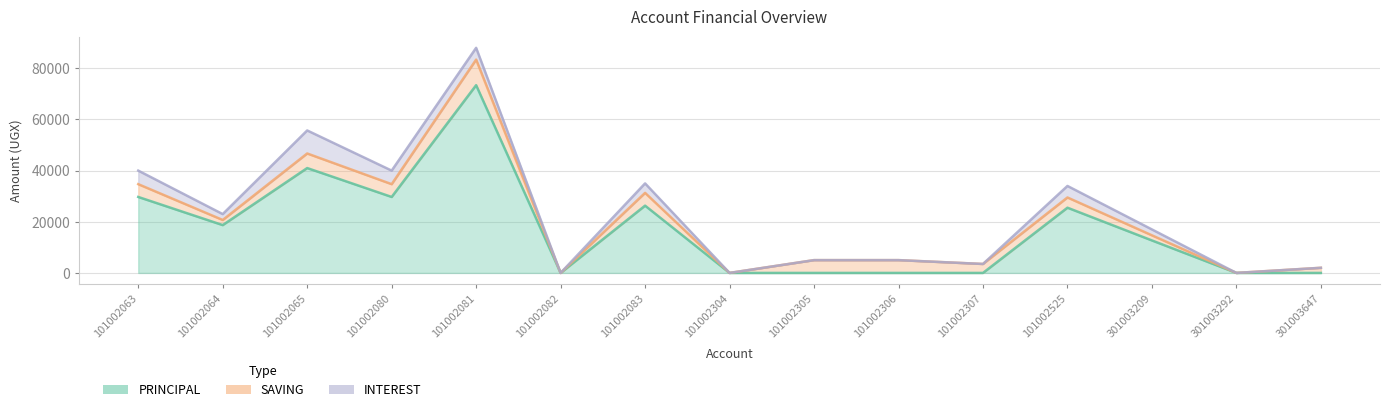

At how many categories does at least one series exceed 19995?

6